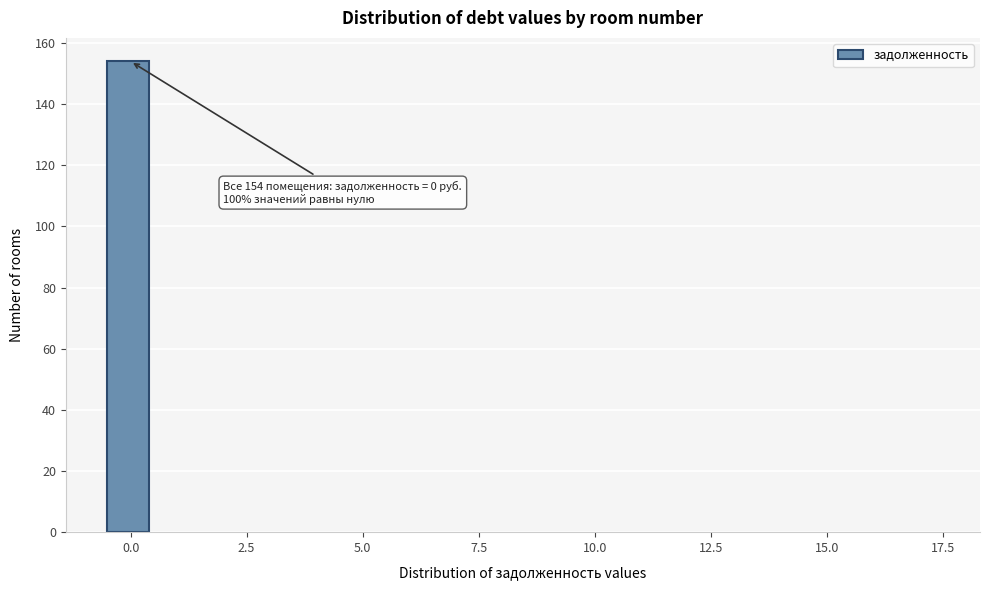

Read against the x-axis, roughly where is the centre of the tallest bar?

0.0